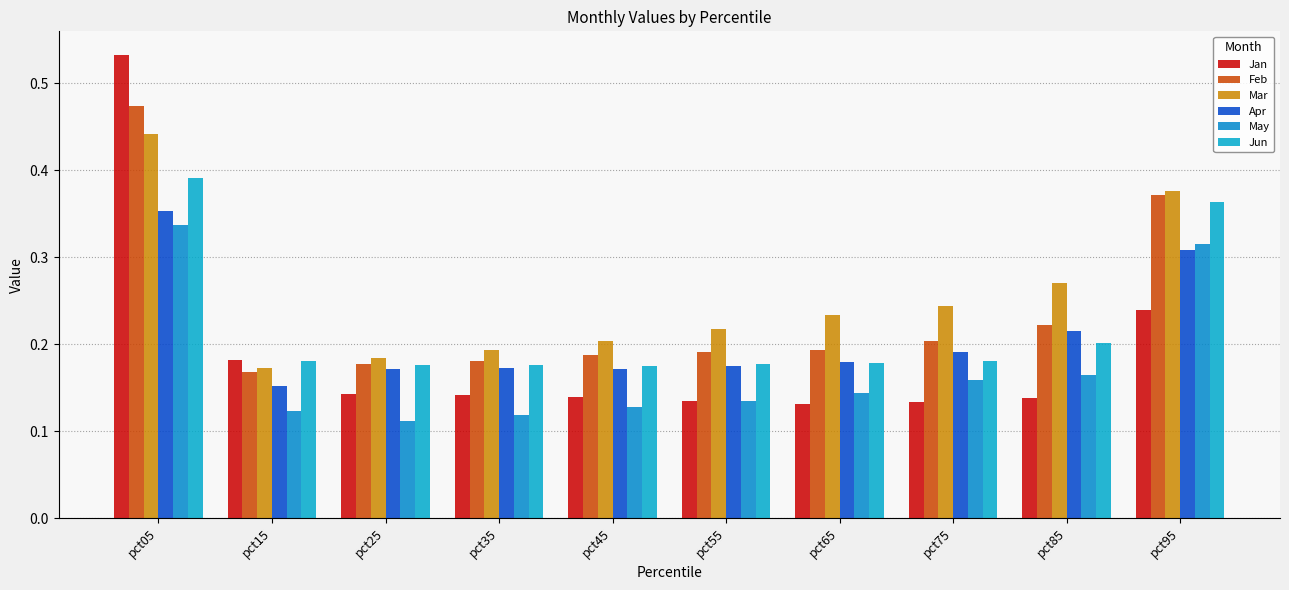

Does the chart contain stacked bars?

No